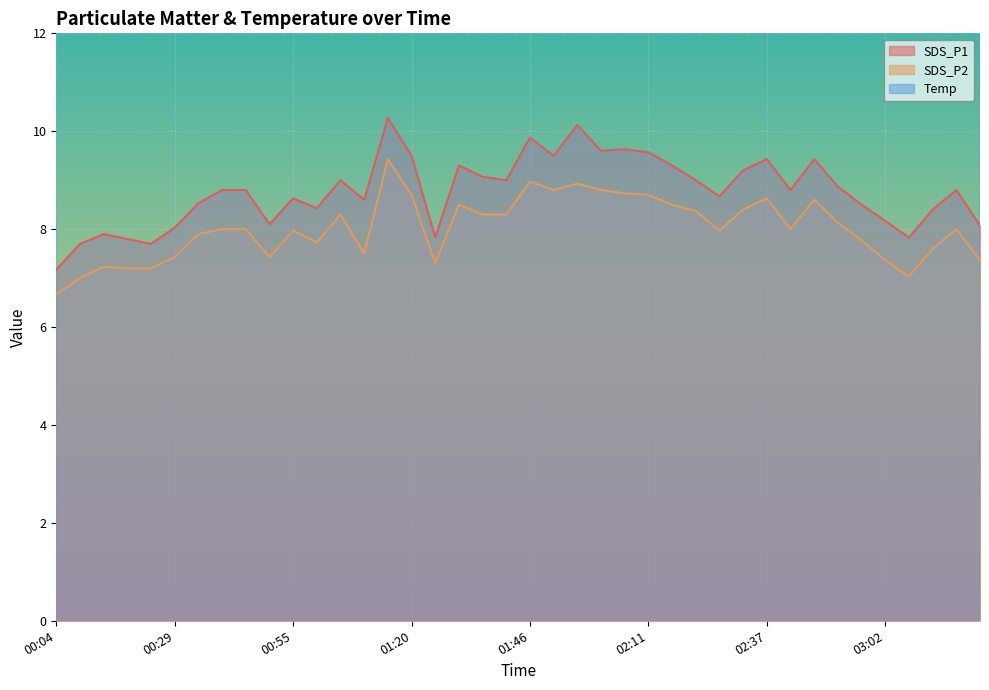

In SDS_P2, how many points are lower than both neighbors (excluding endpoints)?

8